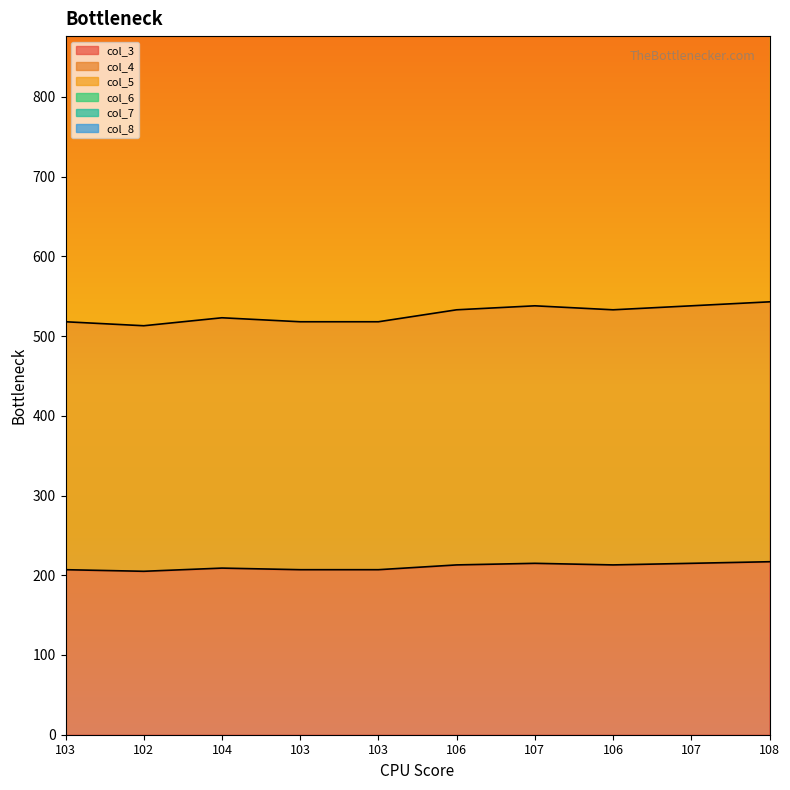

Is it true that col_5 equals 718 at 107?

False